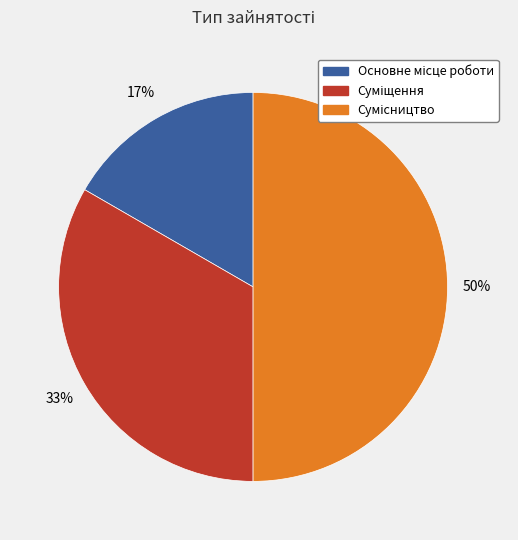

To the nearest percent, what is the average slice percentage?

33%